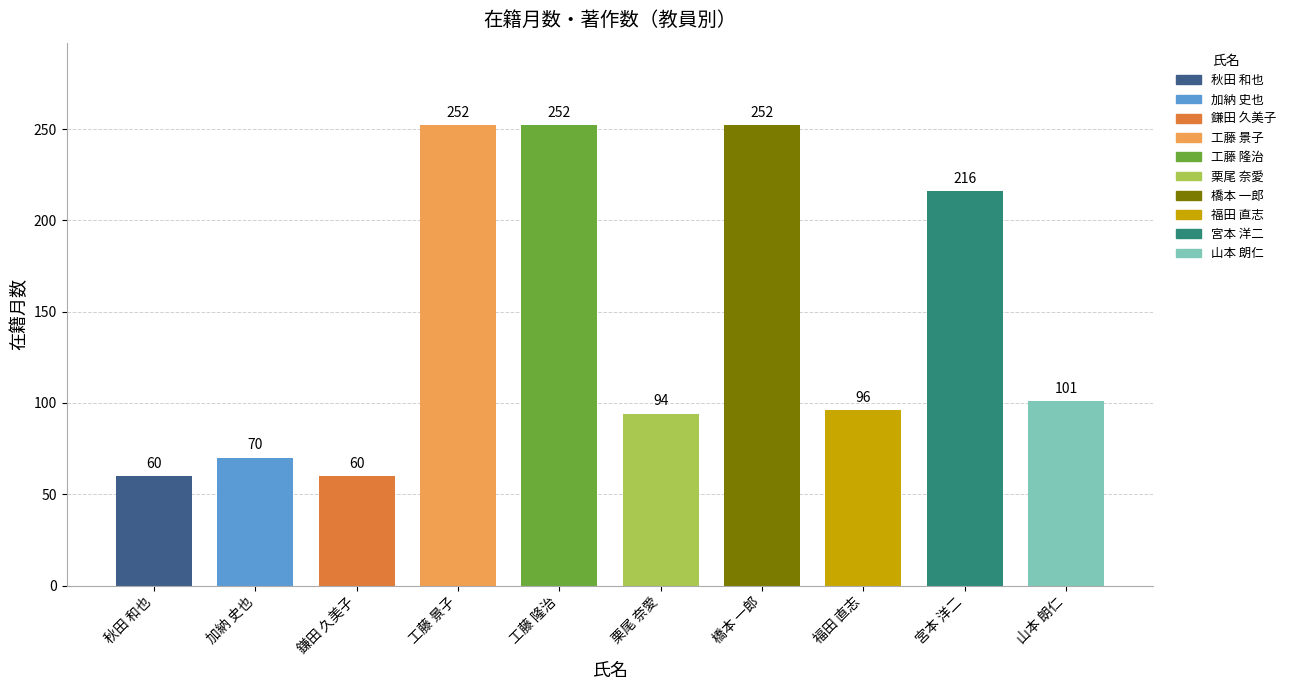

Where is 在籍月数 nearest to the value 156?

山本 朗仁